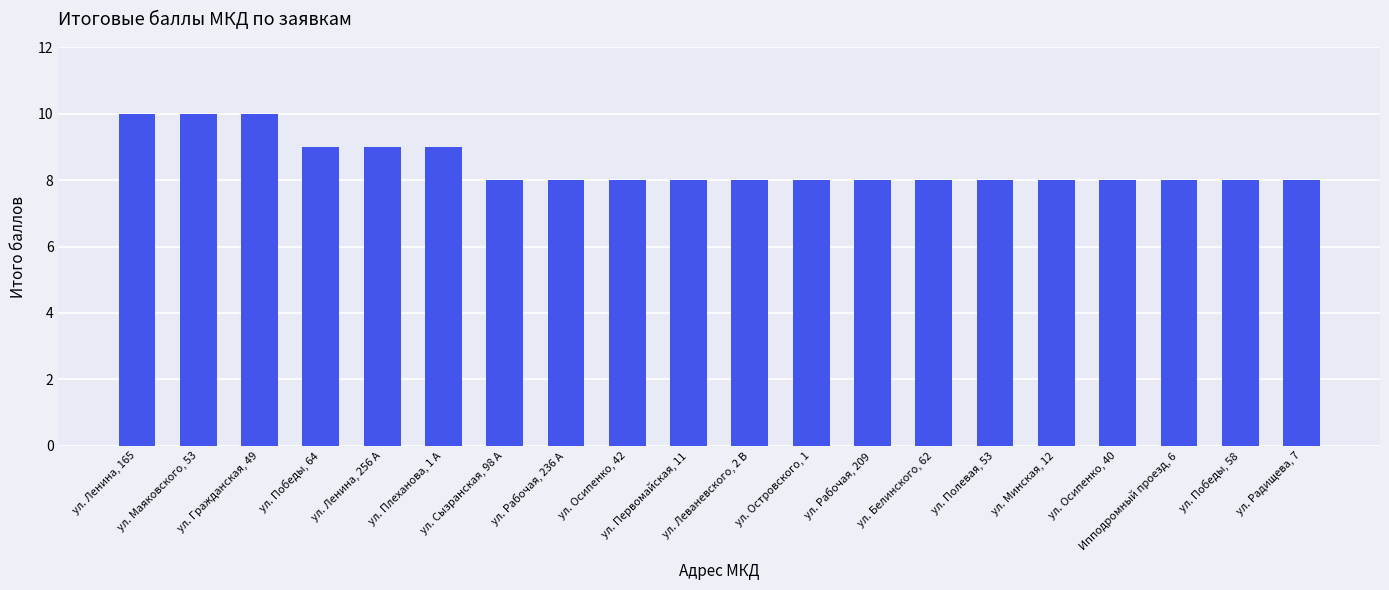

What is the difference between the maximum and minimum values?

2